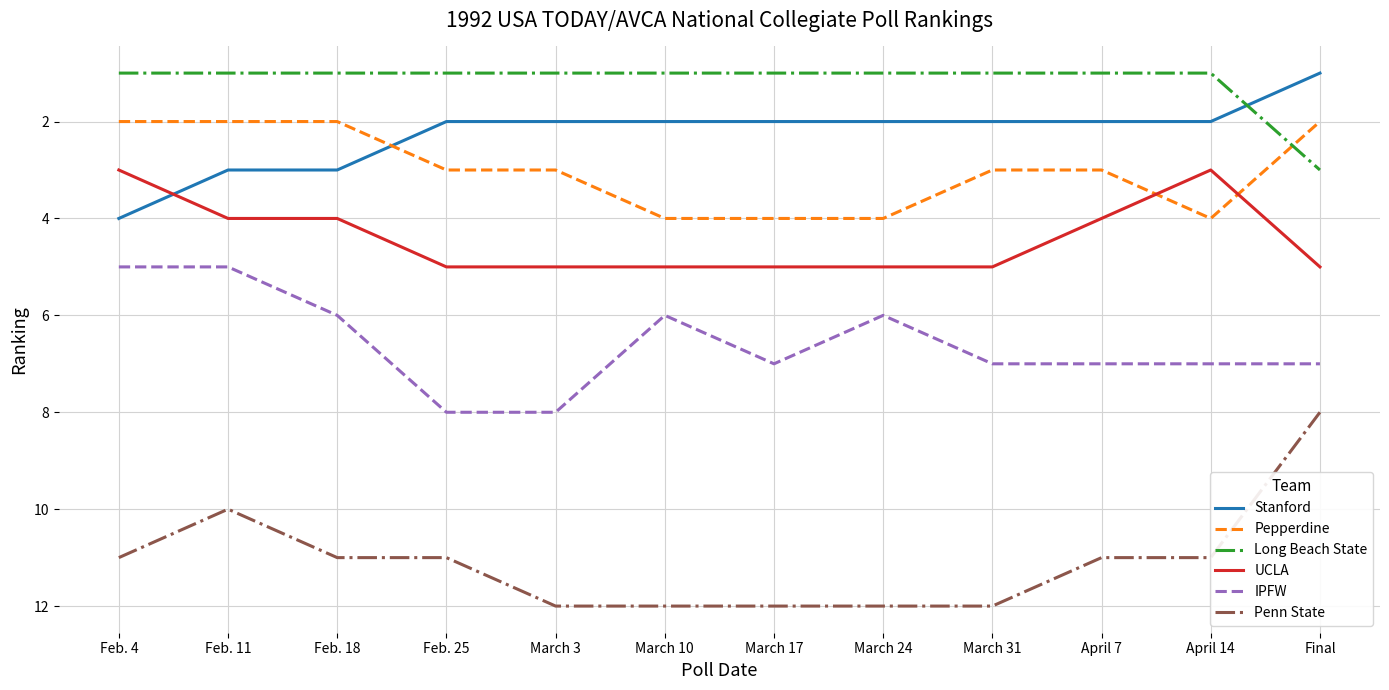

How many Pepperdine values are between 2 and 4?

12